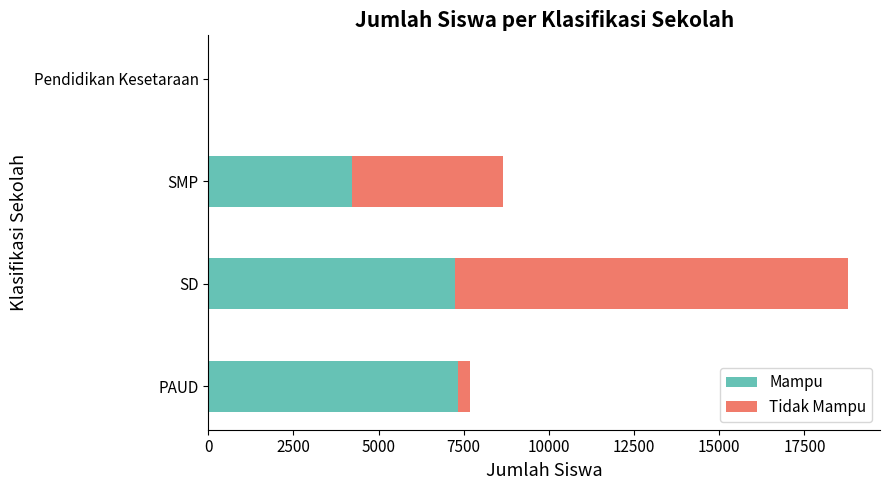

At which label is Mampu closest to 3671?

SMP